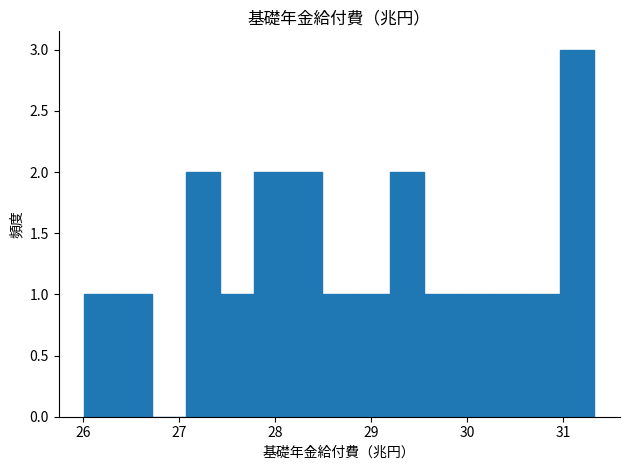

Around what value on the x-axis is the tallest bar? Give the approximate position of its centre, as read against the axis.

31.1